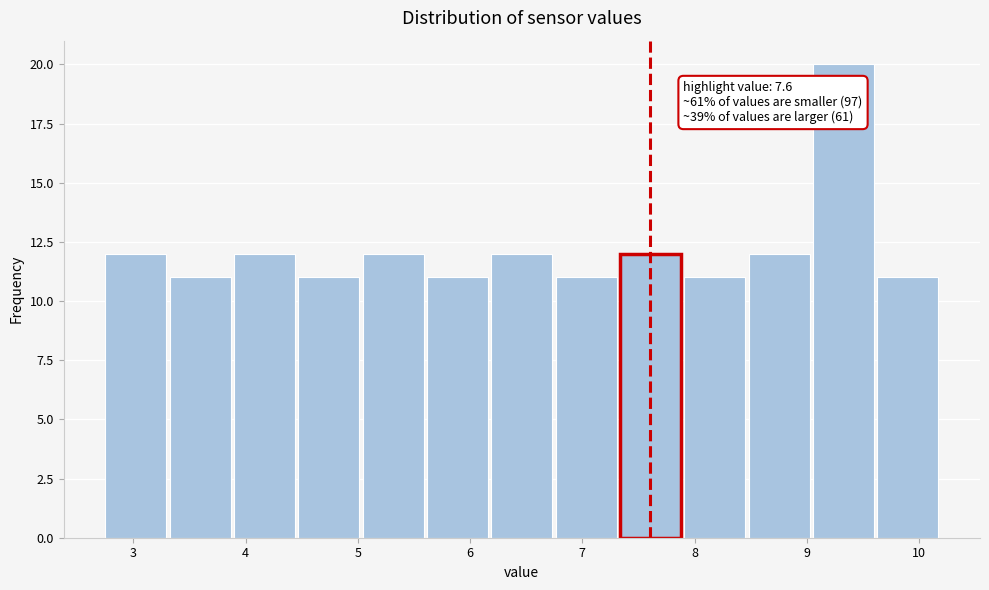

Which range on the x-axis has the tallest bar?

9.1 to 9.6